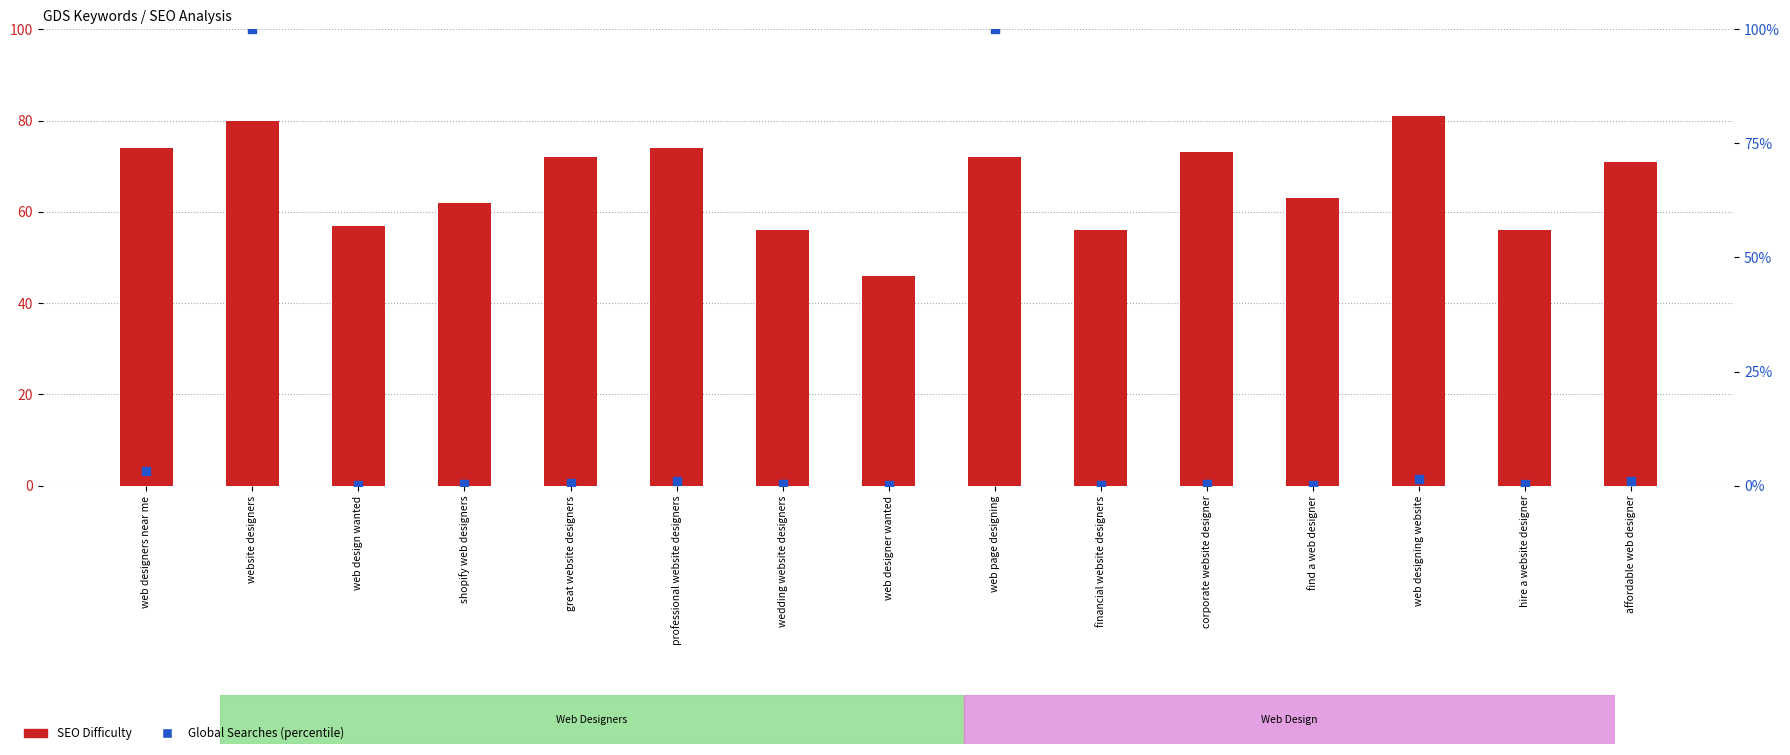

What are all the series names shown in the legend?

SEO Difficulty, Global Searches (percentile)